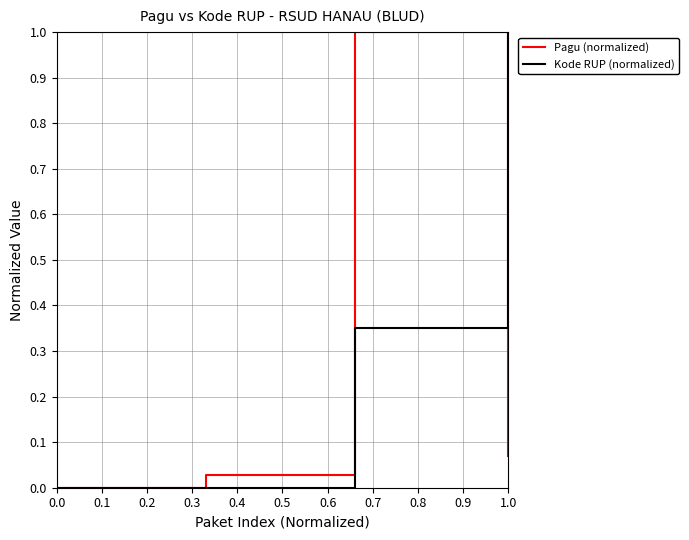

Which series has the largest total across all categories?

Kode RUP (normalized)